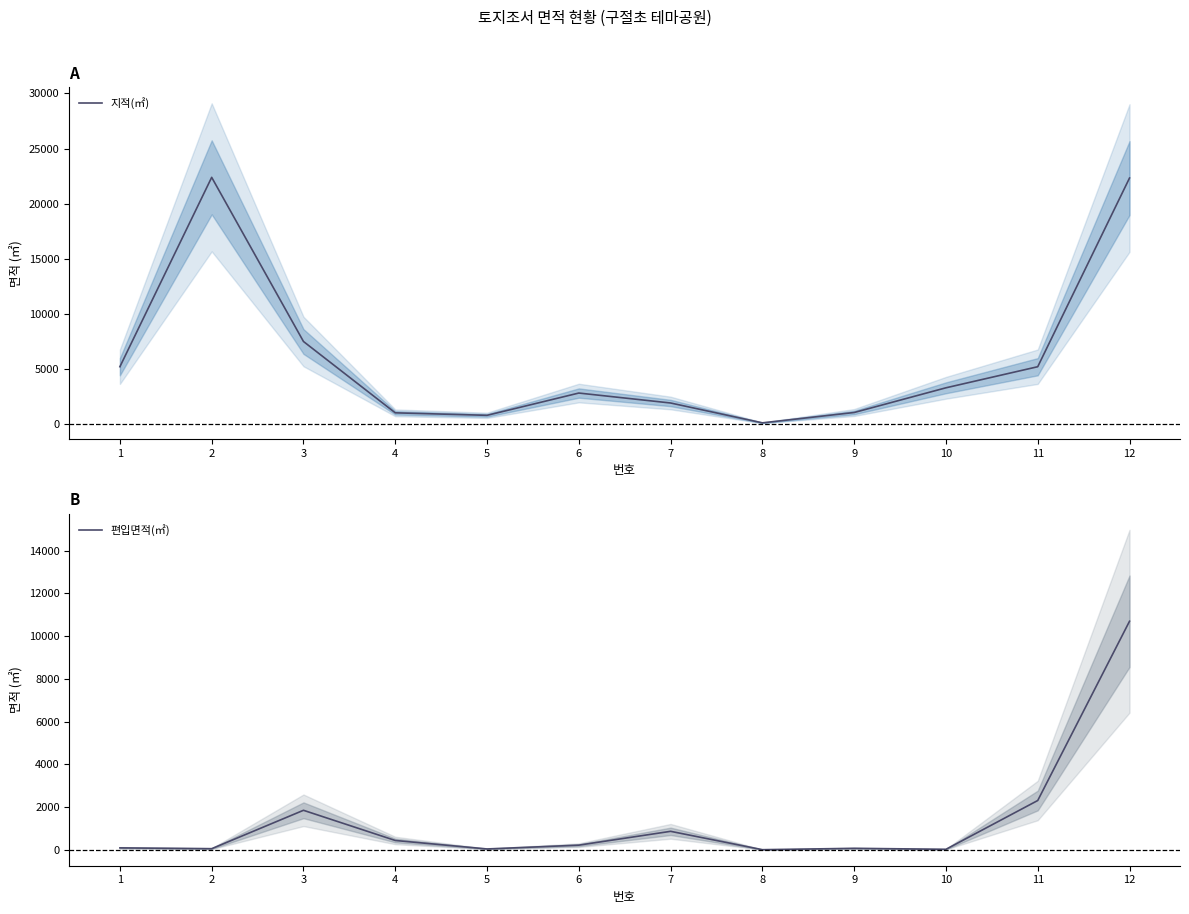

How many series are shown in this chart?

2